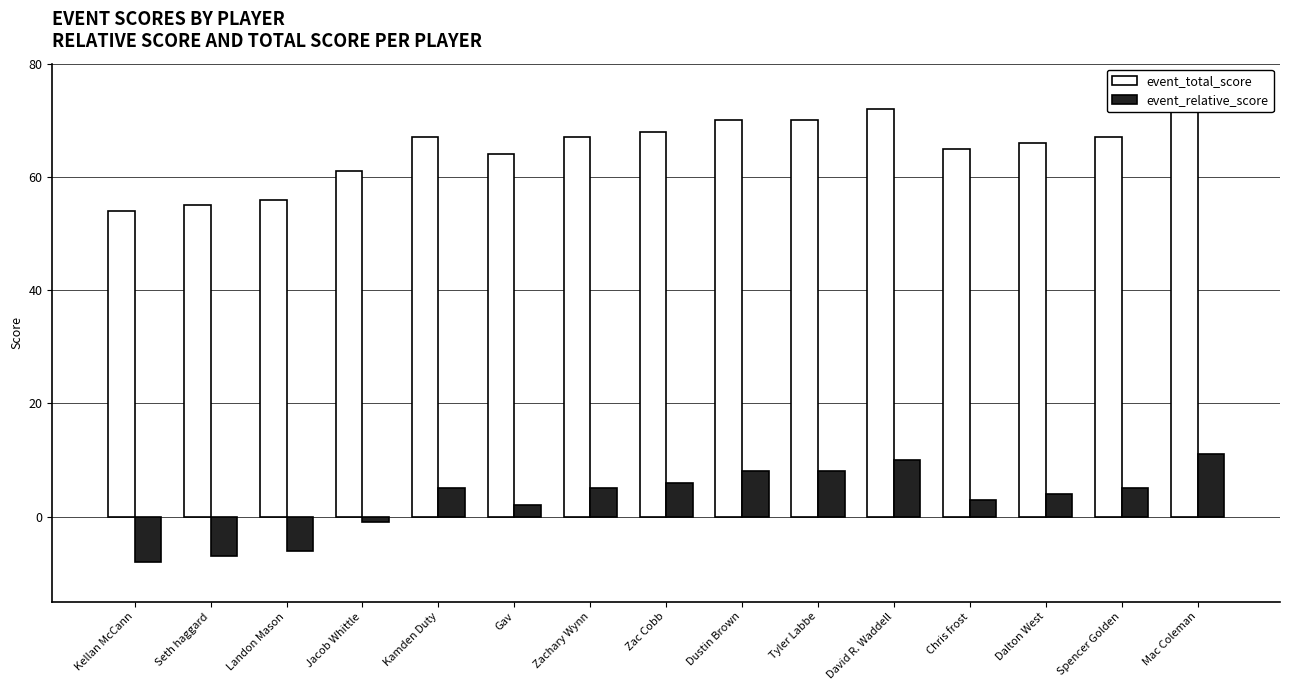

Reading right to left, what are all the values shown in this chart?

event_total_score: 73	67	66	65	72	70	70	68	67	64	67	61	56	55	54
event_relative_score: 11	5	4	3	10	8	8	6	5	2	5	-1	-6	-7	-8